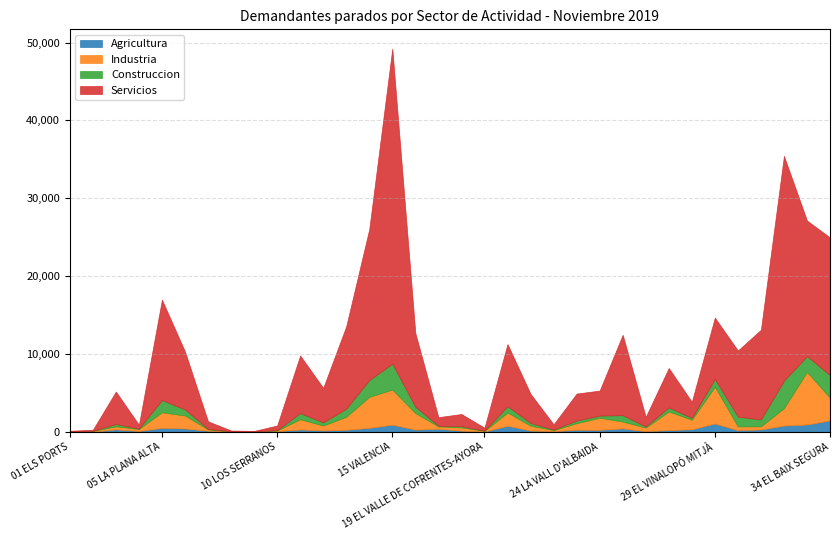

How many distinct data groups are displayed?

4